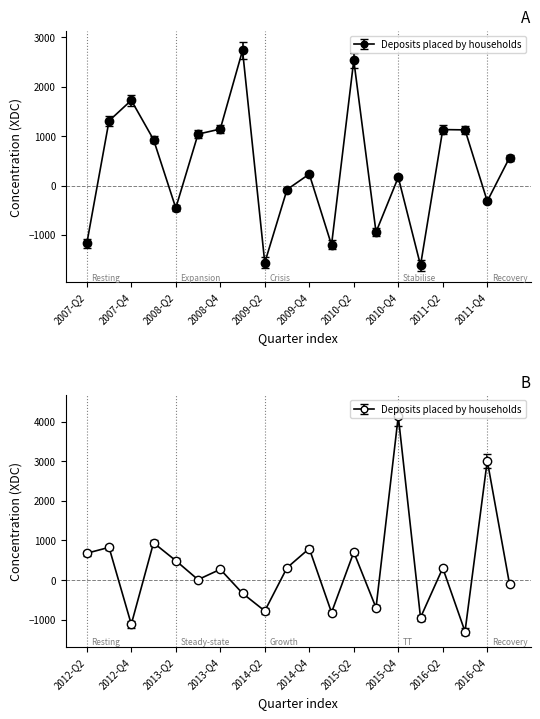

How many series are shown in this chart?

1